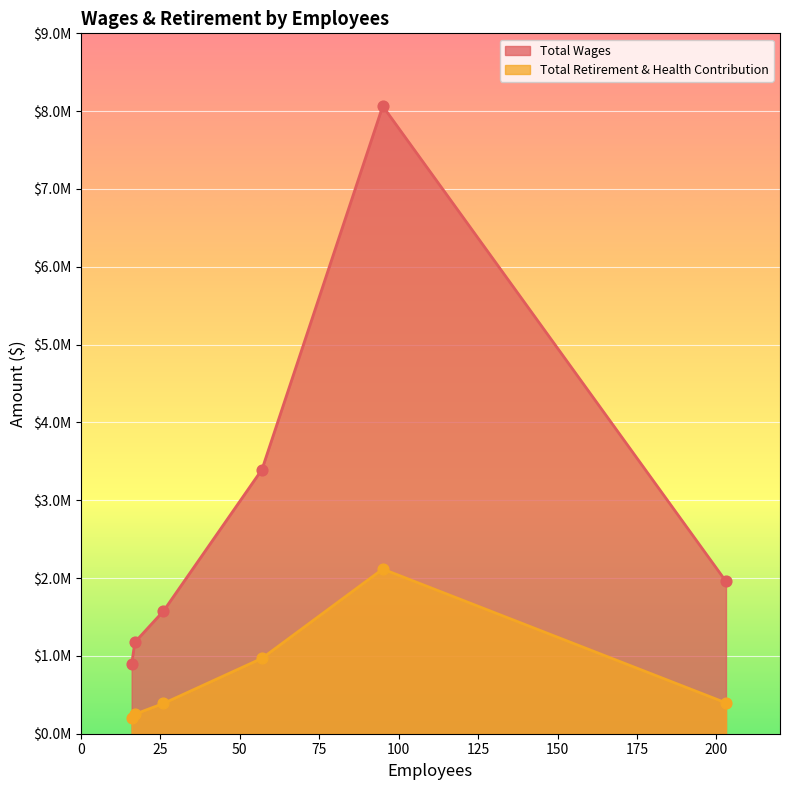

Which series has the largest Y range (max minus min)?

Total Wages